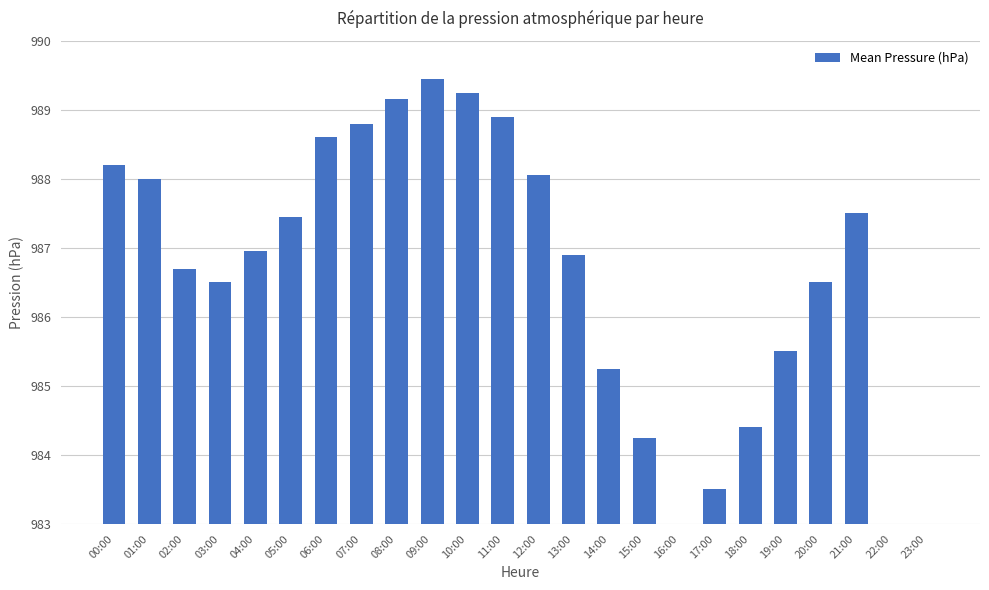

True or false: the data shows 6.3 at 20:00.

False